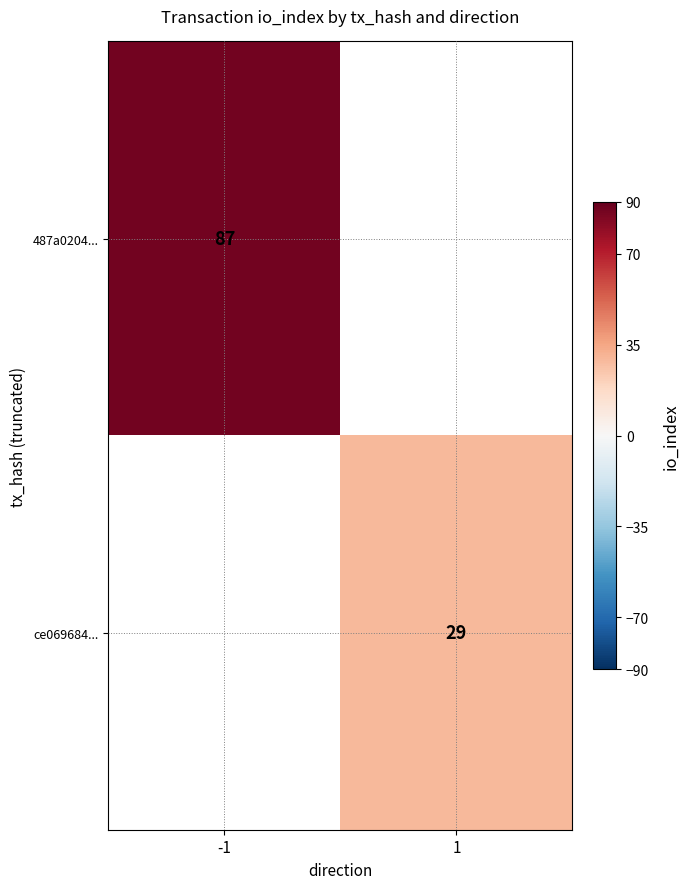

True or false: 487a0204... has a value of 87 at -1.

True